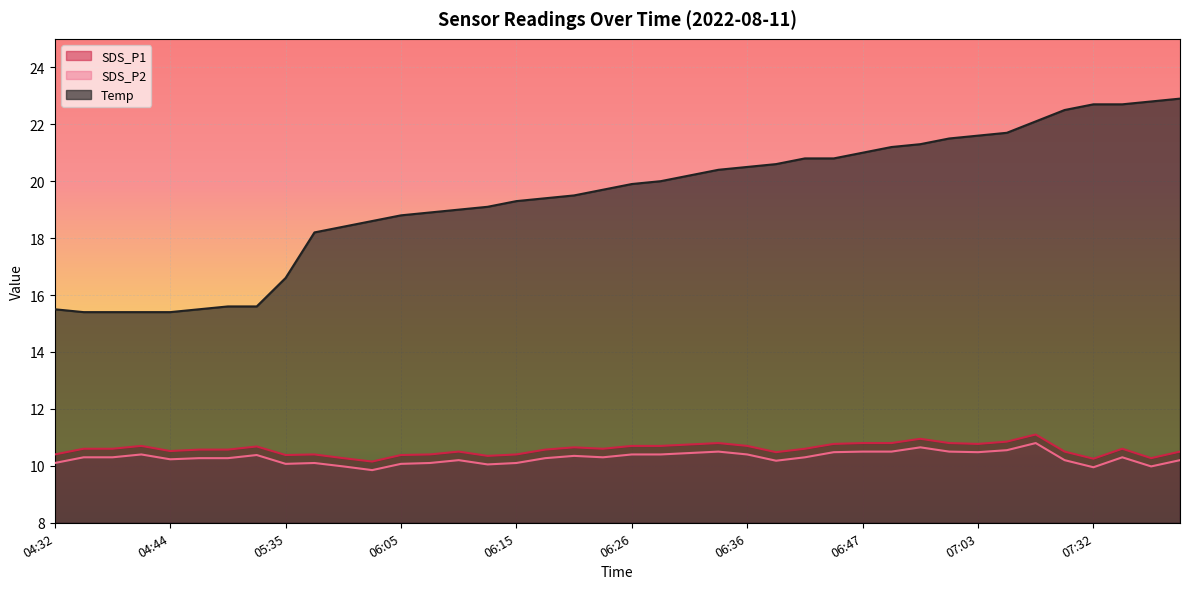

At which label does Temp first exceed 19?

06:13